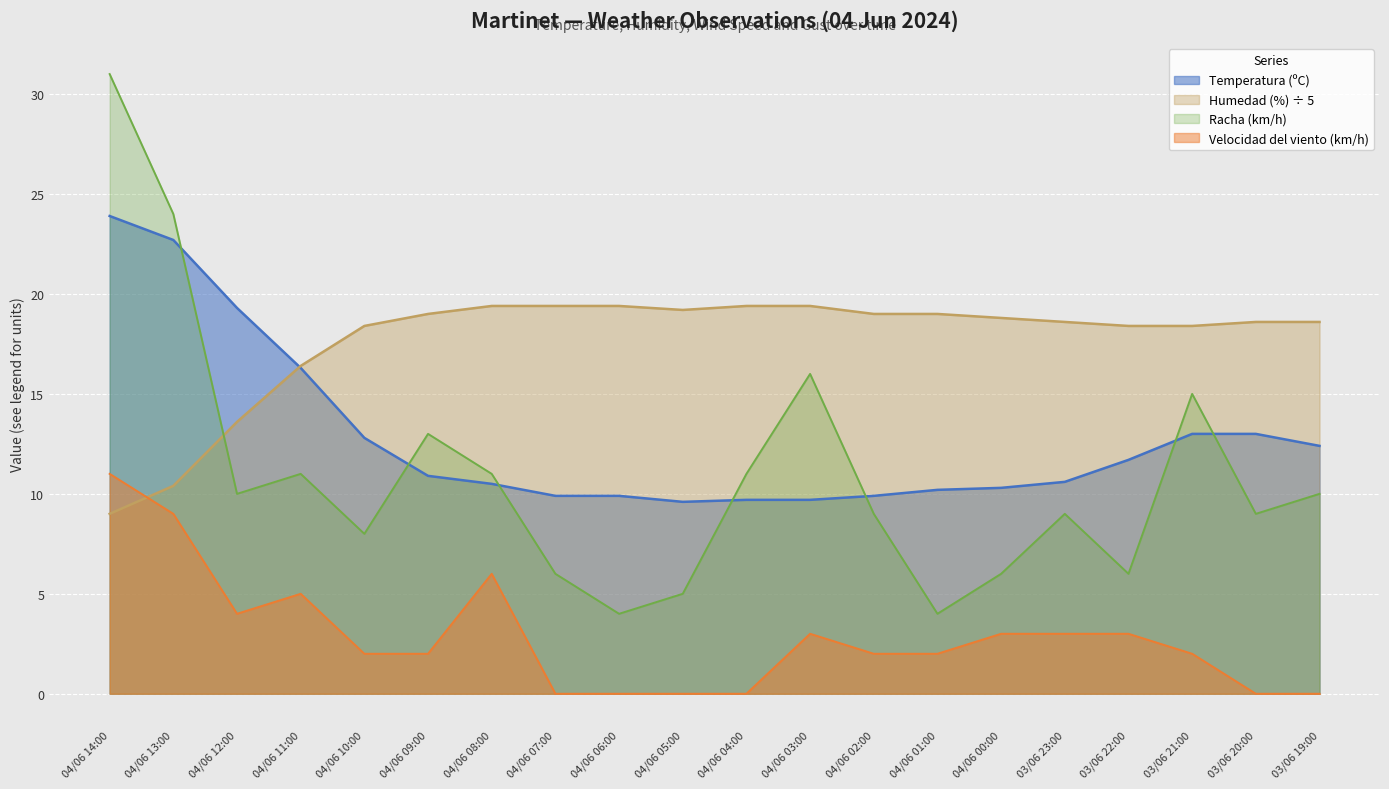

Reading left to right, what are all the values shown in this chart?

Temperatura (ºC): 23.9	22.7	19.3	16.3	12.8	10.9	10.5	9.9	9.9	9.6	9.7	9.7	9.9	10.2	10.3	10.6	11.7	13.0	13.0	12.4
Humedad (%): 9.0	10.4	13.6	16.4	18.4	19.0	19.4	19.4	19.4	19.2	19.4	19.4	19.0	19.0	18.8	18.6	18.4	18.4	18.6	18.6
Velocidad del viento (km/h): 11.0	9.0	4.0	5.0	2.0	2.0	6.0	0.0	0.0	0.0	0.0	3.0	2.0	2.0	3.0	3.0	3.0	2.0	0.0	0.0
Racha (km/h): 31.0	24.0	10.0	11.0	8.0	13.0	11.0	6.0	4.0	5.0	11.0	16.0	9.0	4.0	6.0	9.0	6.0	15.0	9.0	10.0